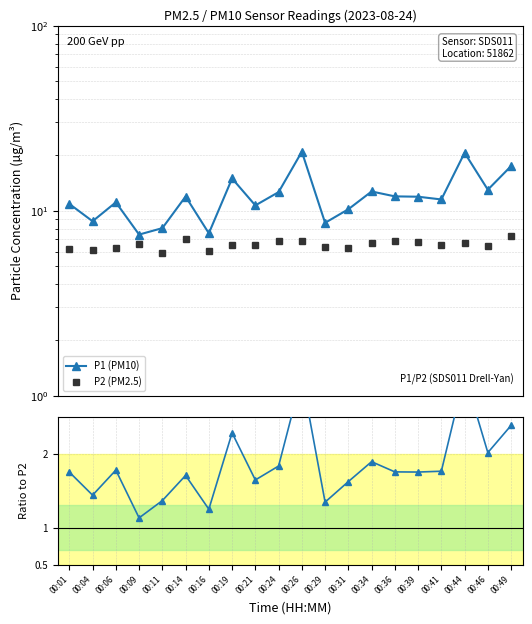

At which label does P1 (PM10) reach its minimum?

00:09